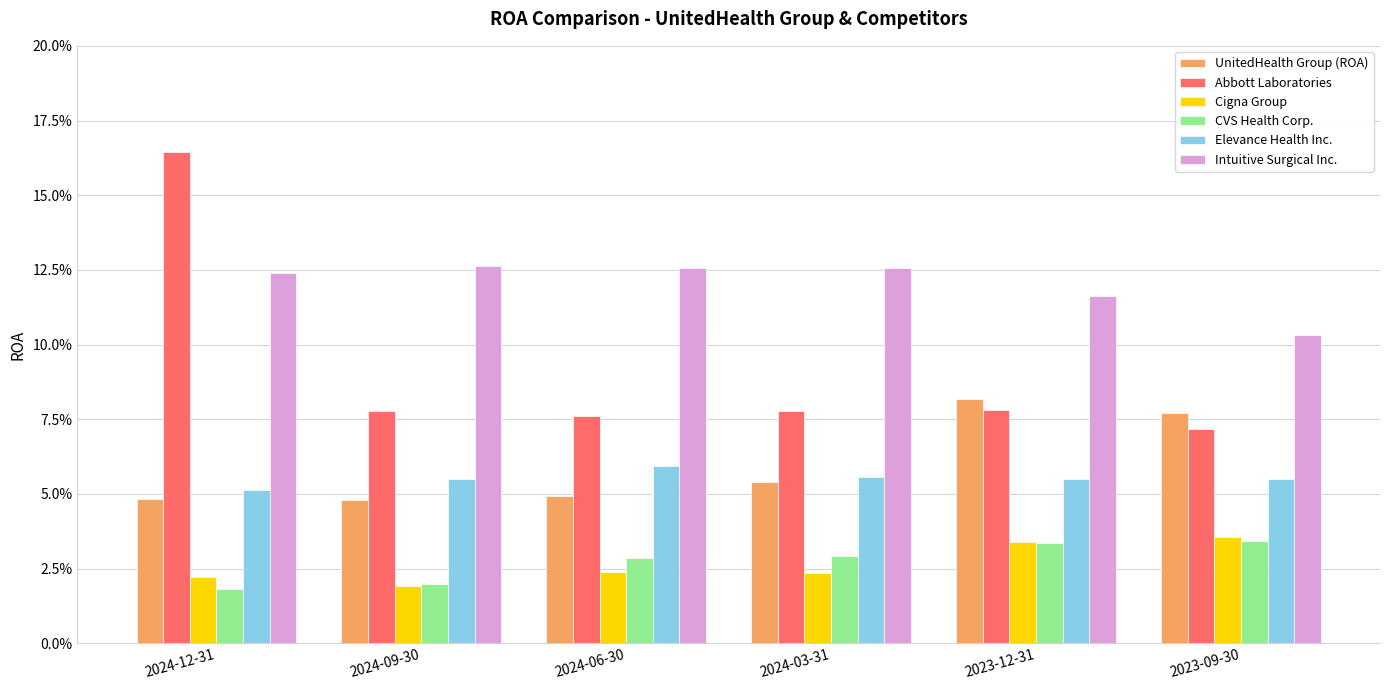

Reading right to left, extract all data points from this chart.

UnitedHealth Group (ROA): 2023-09-30=0.1	2023-12-31=0.1	2024-03-31=0.1	2024-06-30=0.0	2024-09-30=0.0	2024-12-31=0.0
Abbott Laboratories: 2023-09-30=0.1	2023-12-31=0.1	2024-03-31=0.1	2024-06-30=0.1	2024-09-30=0.1	2024-12-31=0.2
Cigna Group: 2023-09-30=0.0	2023-12-31=0.0	2024-03-31=0.0	2024-06-30=0.0	2024-09-30=0.0	2024-12-31=0.0
CVS Health Corp.: 2023-09-30=0.0	2023-12-31=0.0	2024-03-31=0.0	2024-06-30=0.0	2024-09-30=0.0	2024-12-31=0.0
Elevance Health Inc.: 2023-09-30=0.1	2023-12-31=0.1	2024-03-31=0.1	2024-06-30=0.1	2024-09-30=0.1	2024-12-31=0.1
Intuitive Surgical Inc.: 2023-09-30=0.1	2023-12-31=0.1	2024-03-31=0.1	2024-06-30=0.1	2024-09-30=0.1	2024-12-31=0.1